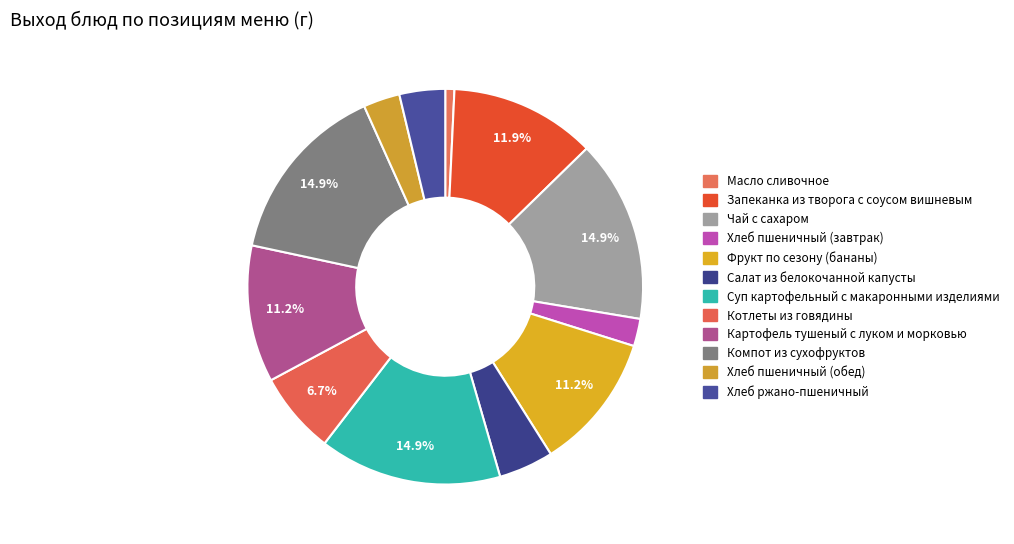

Count the number of slices in the pie.

12